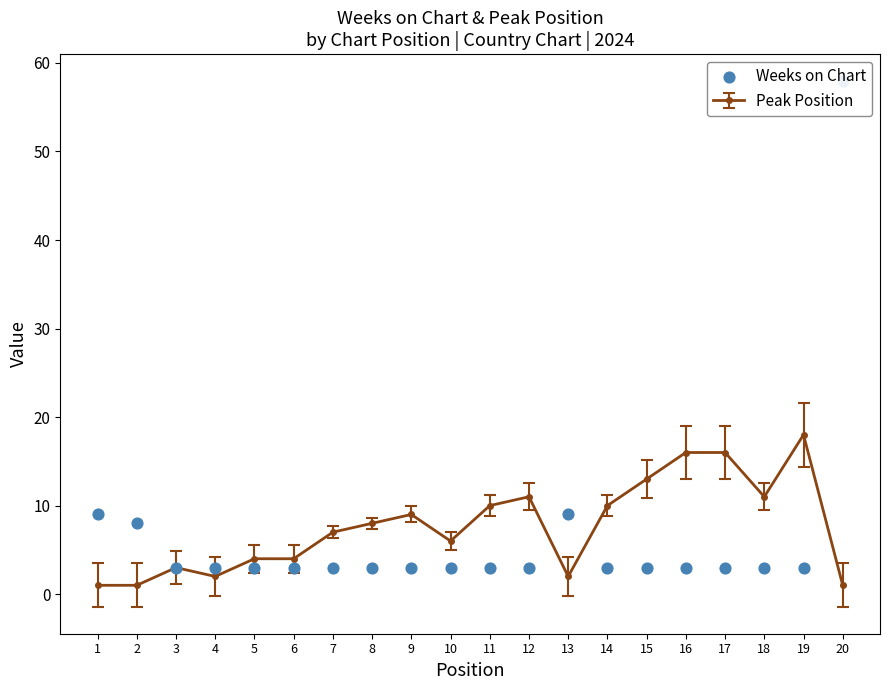

Between 15 and 18, which is larger?

15